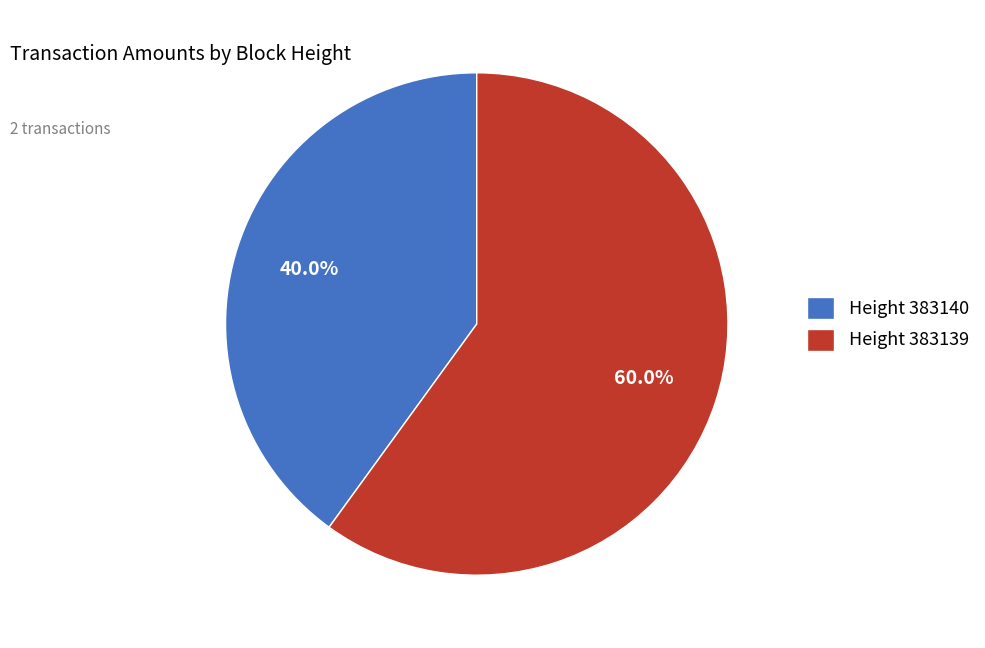

Is there any slice that represents more than half of the pie?

Yes